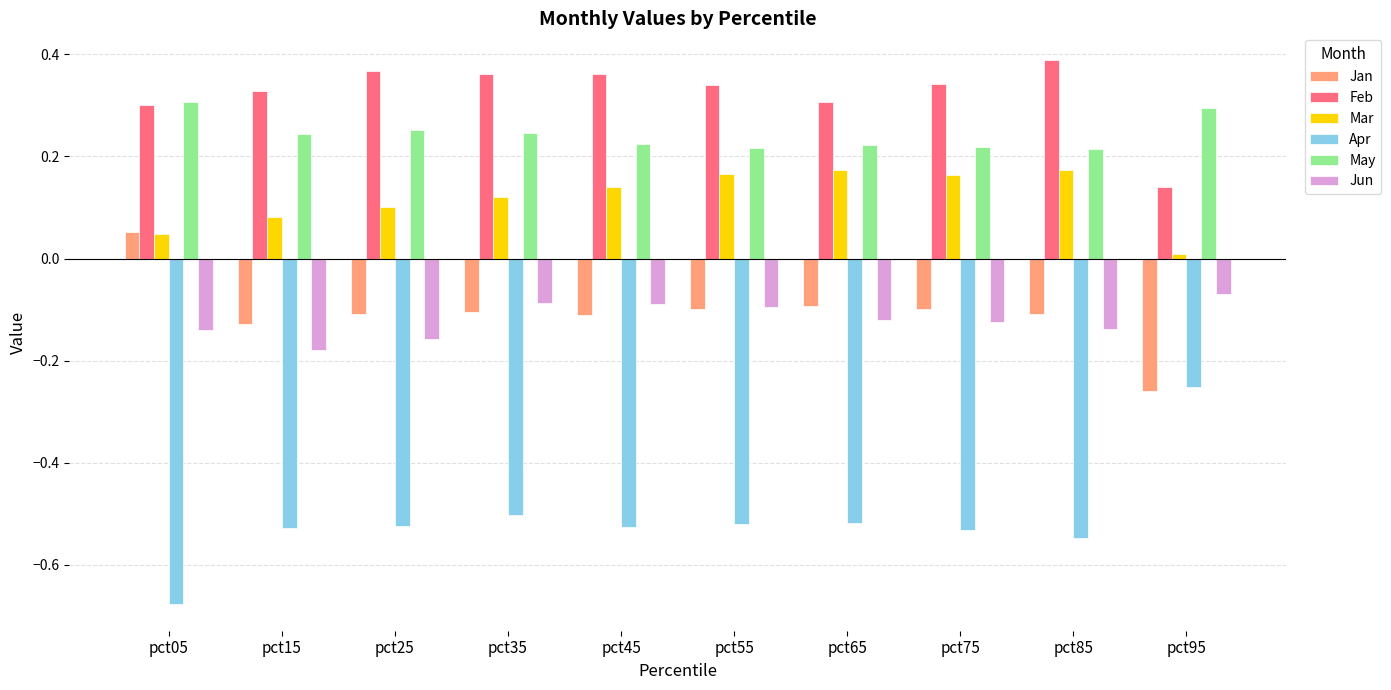

How many bars are there in total?

60